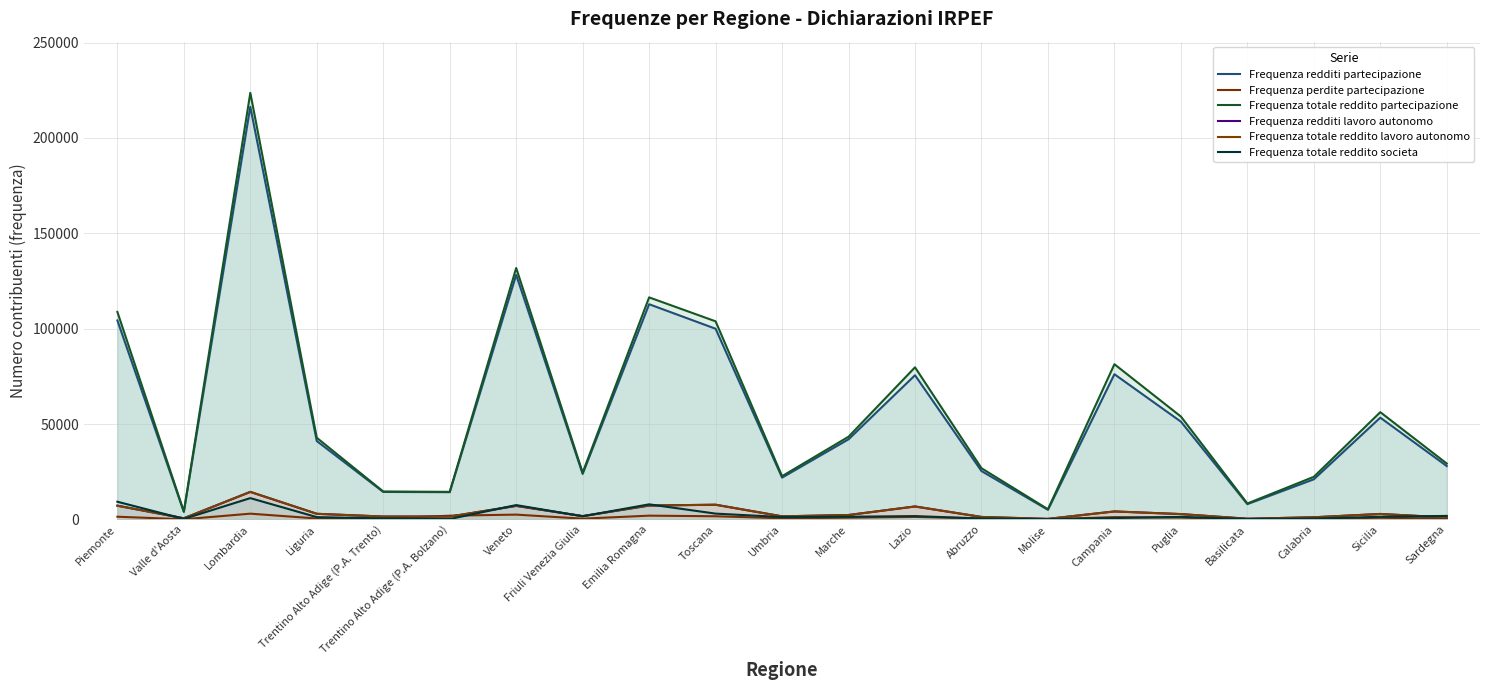

What are all the series names shown in the legend?

Frequenza redditi partecipazione, Frequenza perdite partecipazione, Frequenza totale reddito partecipazione, Frequenza redditi lavoro autonomo, Frequenza totale reddito lavoro autonomo, Frequenza totale reddito societa